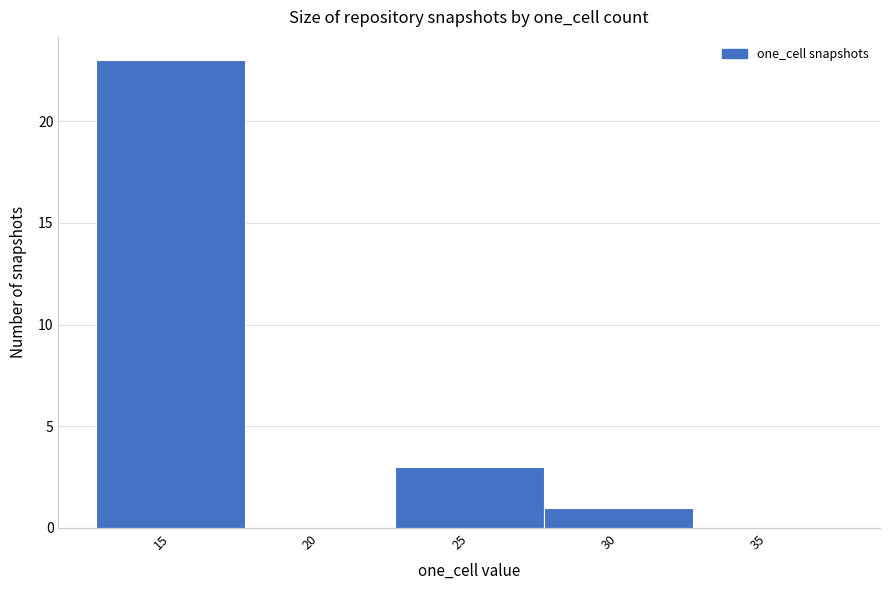

Reading left to right, transcribe this chart: for each bar, give the range it covers on the x-axis and its height. The values are not printed on the chart, so give them approximately, as read against the axis.

12.5 to 17.5: 23
17.5 to 22.5: 0
22.5 to 27.5: 3
27.5 to 32.5: 1
32.5 to 37.5: 0